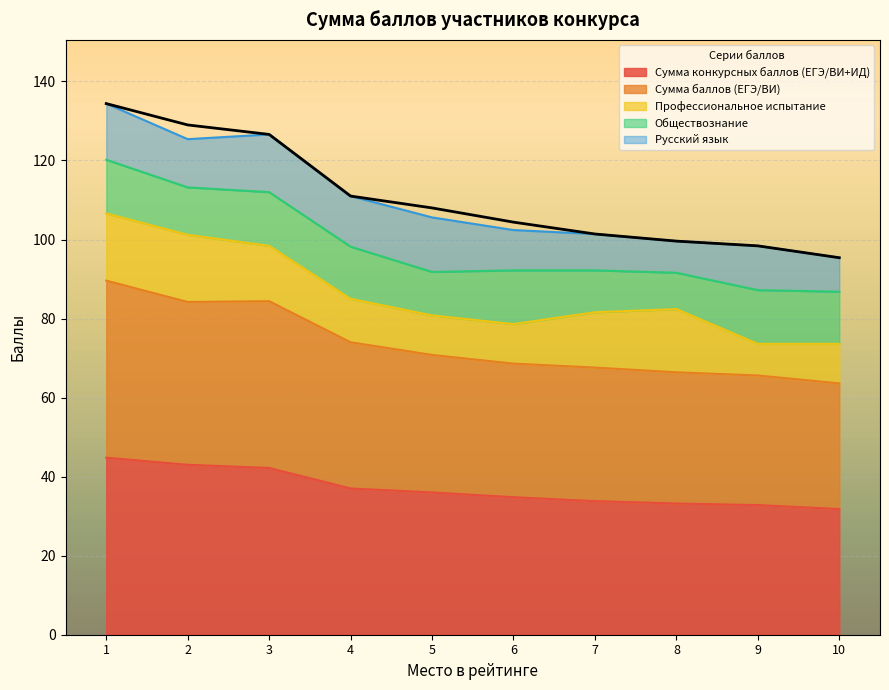

True or false: Сумма конкурсных баллов (ЕГЭ/ВИ+ИД) has a value of 33.8 at 7.

True